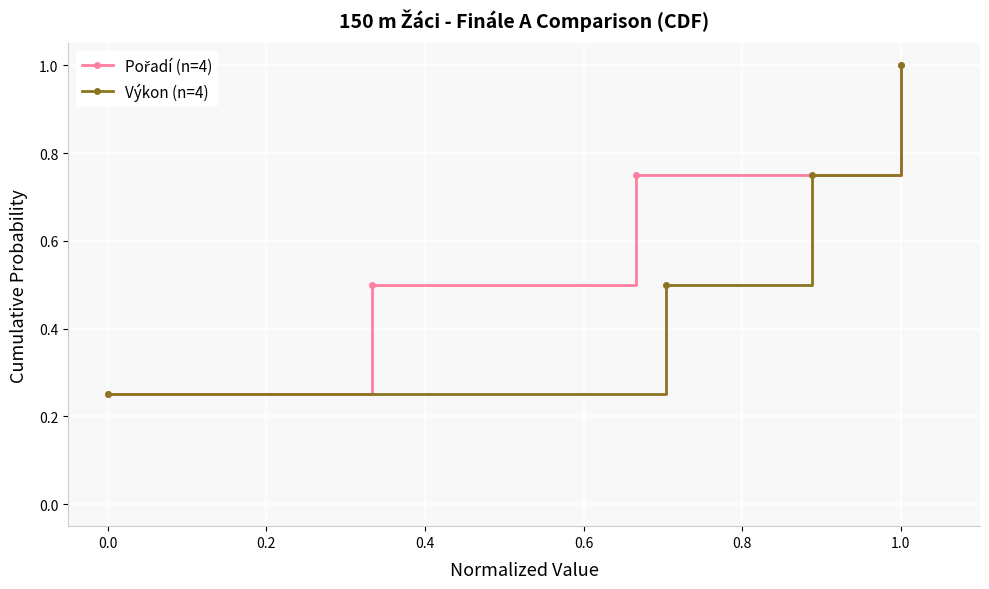

Which series has the largest total across all categories?

Pořadí (n=4)